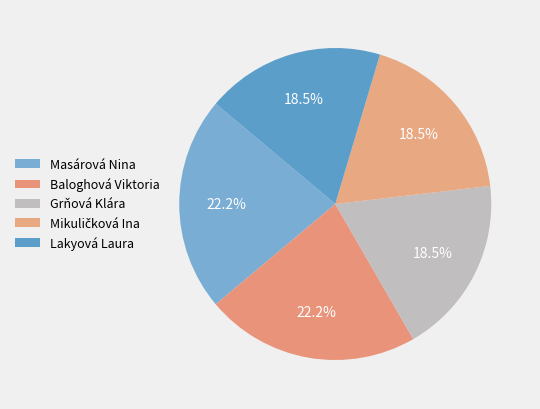

What portion of the pie excludes Lakyová Laura?

81.5%